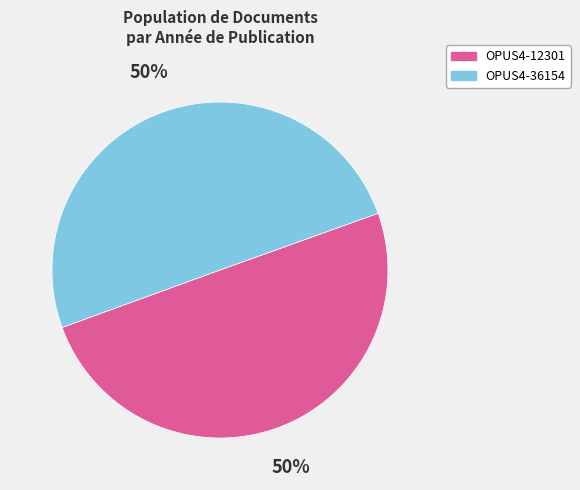

Approximately how many times larger is the value at OPUS4-36154 compared to OPUS4-12301?

1.0